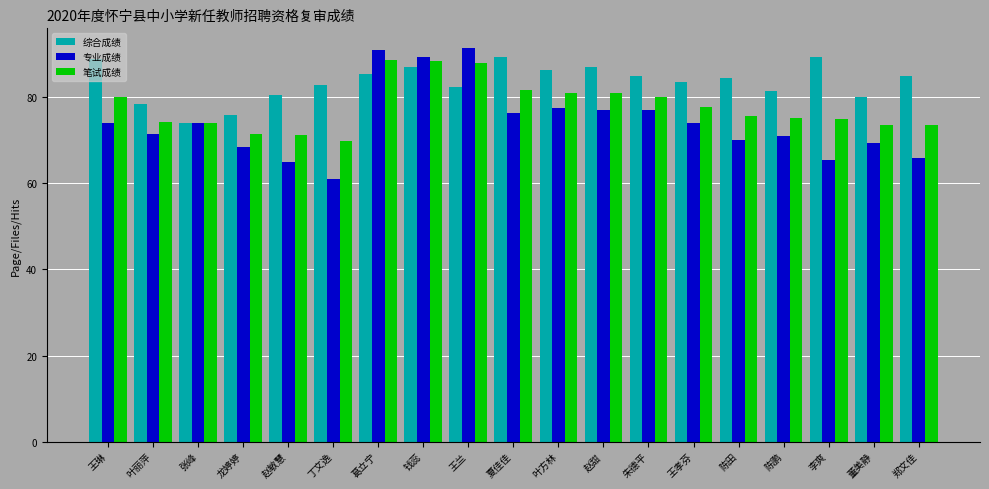

What is the label of the 9th bar from the left?

王兰